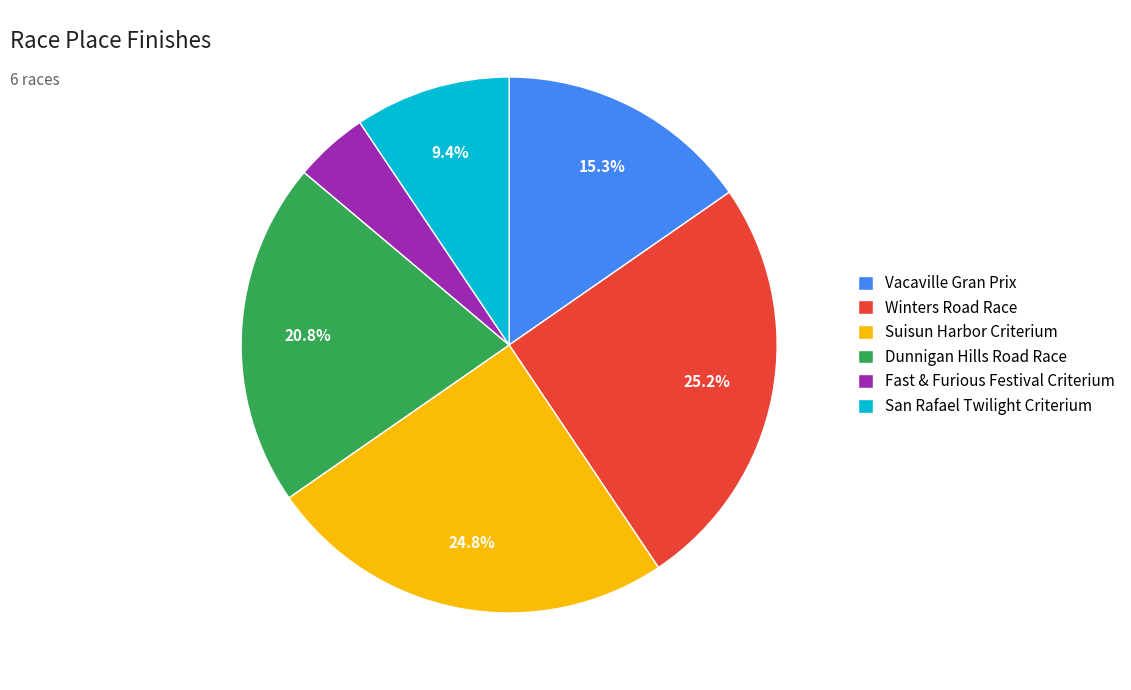

To the nearest percent, what portion does Dunnigan Hills Road Race represent?

21%